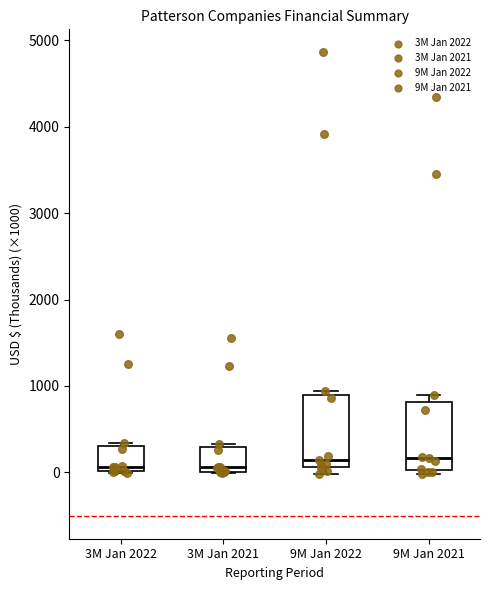

Where is the upper edge of the box for 9M Jan 2021 on the y-axis? The values are not printed on the chart, so give them approximately, as read against the axis.

800